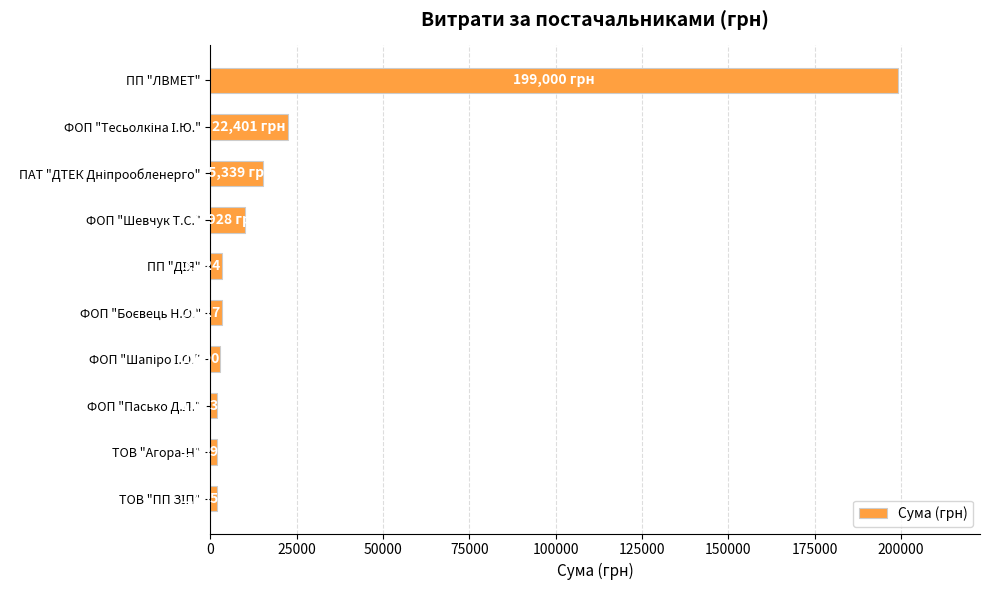

Does the chart contain stacked bars?

No